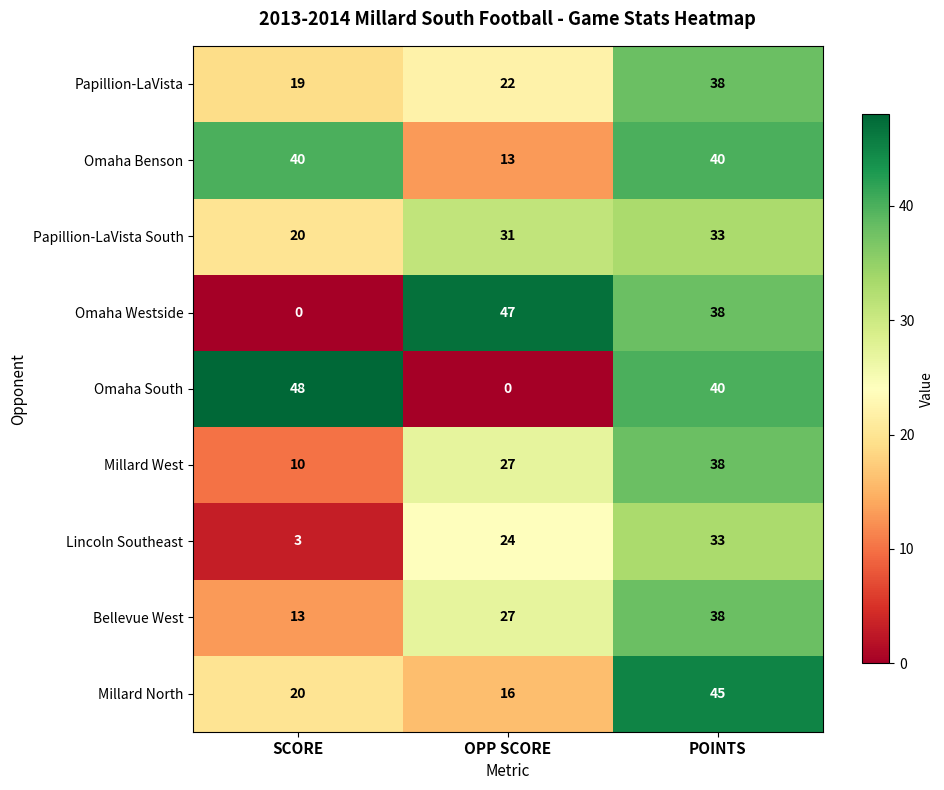

How many values in Omaha South are above zero?

2